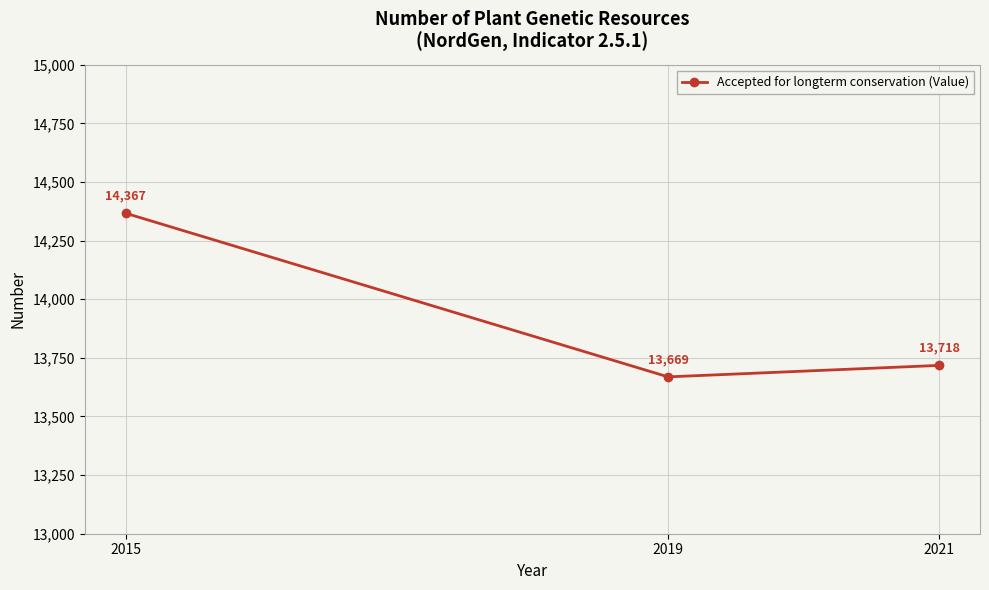

Reading right to left, what are all the values shown in this chart?

13718	13669	14367